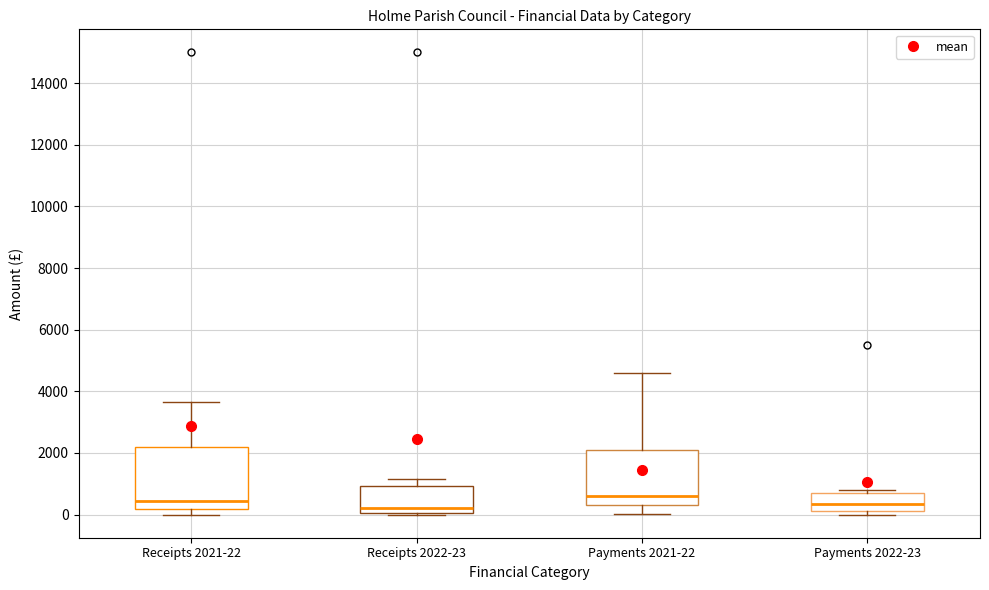

Reading left to right, transcribe this box plot: for each box, give where its median line is, the range the box spans, and where its two whiskers end, as read against the y-axis. The values are not printed on the chart, so give them approximately, as read against the axis.

Receipts 2021-22: median 400, box 200 to 2200, whiskers 0 to 3600
Receipts 2022-23: median 200, box 0 to 1000, whiskers 0 to 1200
Payments 2021-22: median 600, box 400 to 2000, whiskers 0 to 4600
Payments 2022-23: median 400, box 200 to 800, whiskers 0 to 800 (just above the box's upper edge)